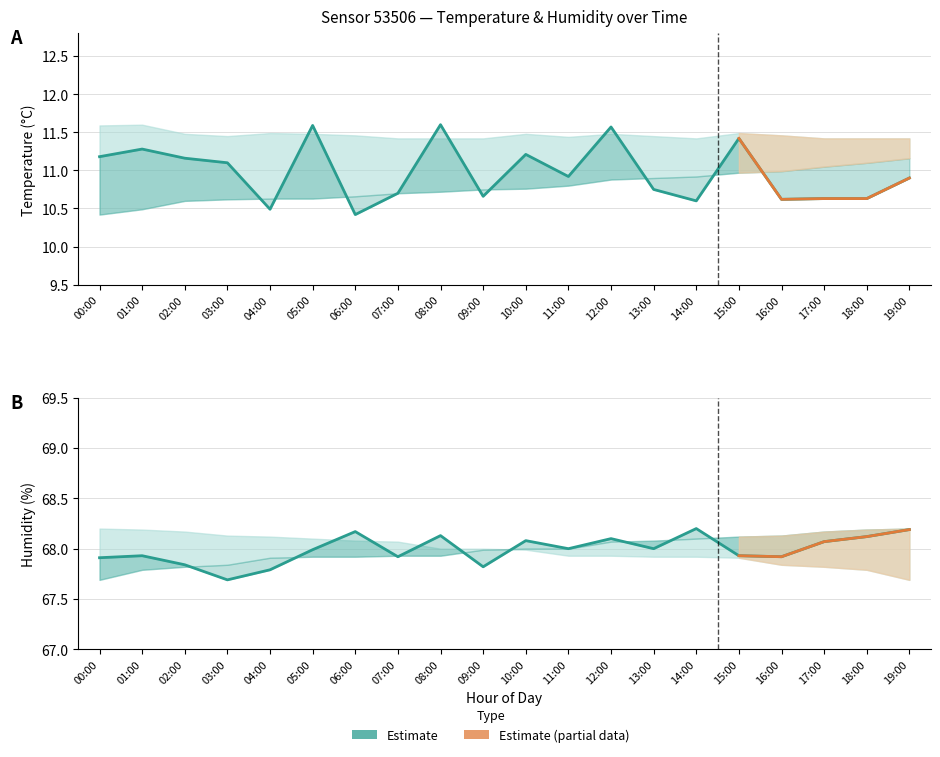

What is the spread (max minus min) of values at 19:00?

57.3